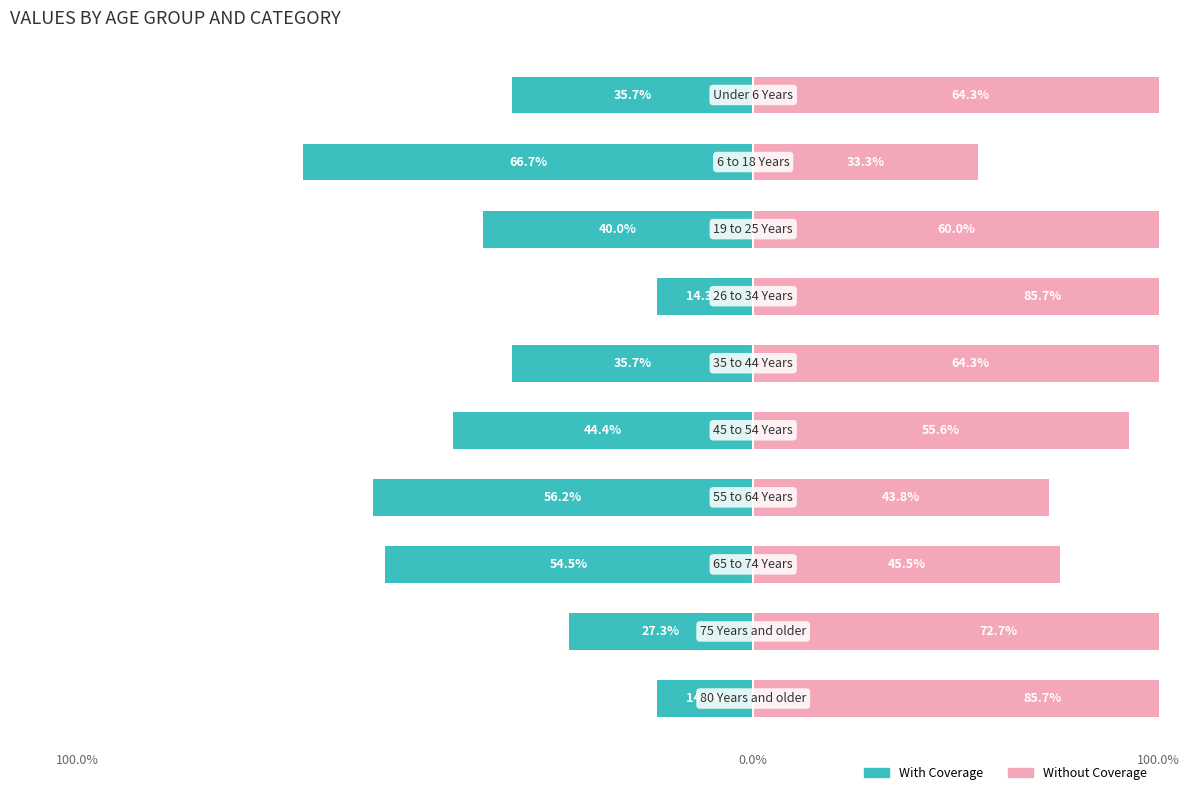

What is the lowest value of the Without Coverage series?

33.3